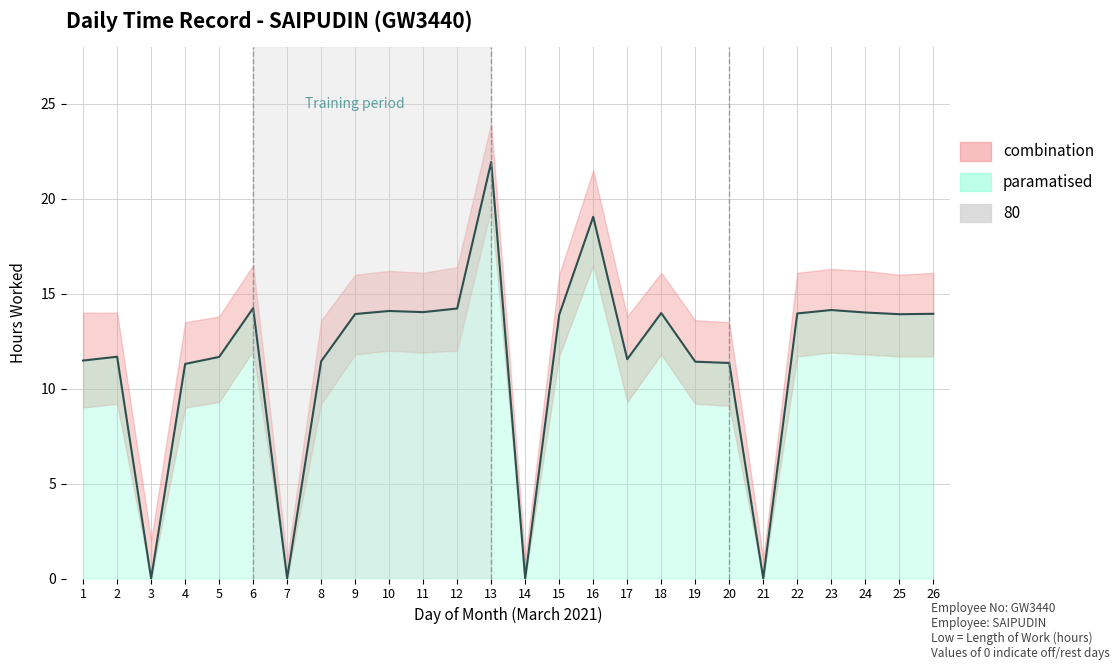

List the labels in order of value, largest first.

13, 16, 6, 12, 23, 10, 11, 24, 18, 22, 26, 9, 25, 15, 2, 5, 17, 1, 8, 19, 20, 4, 3, 7, 14, 21